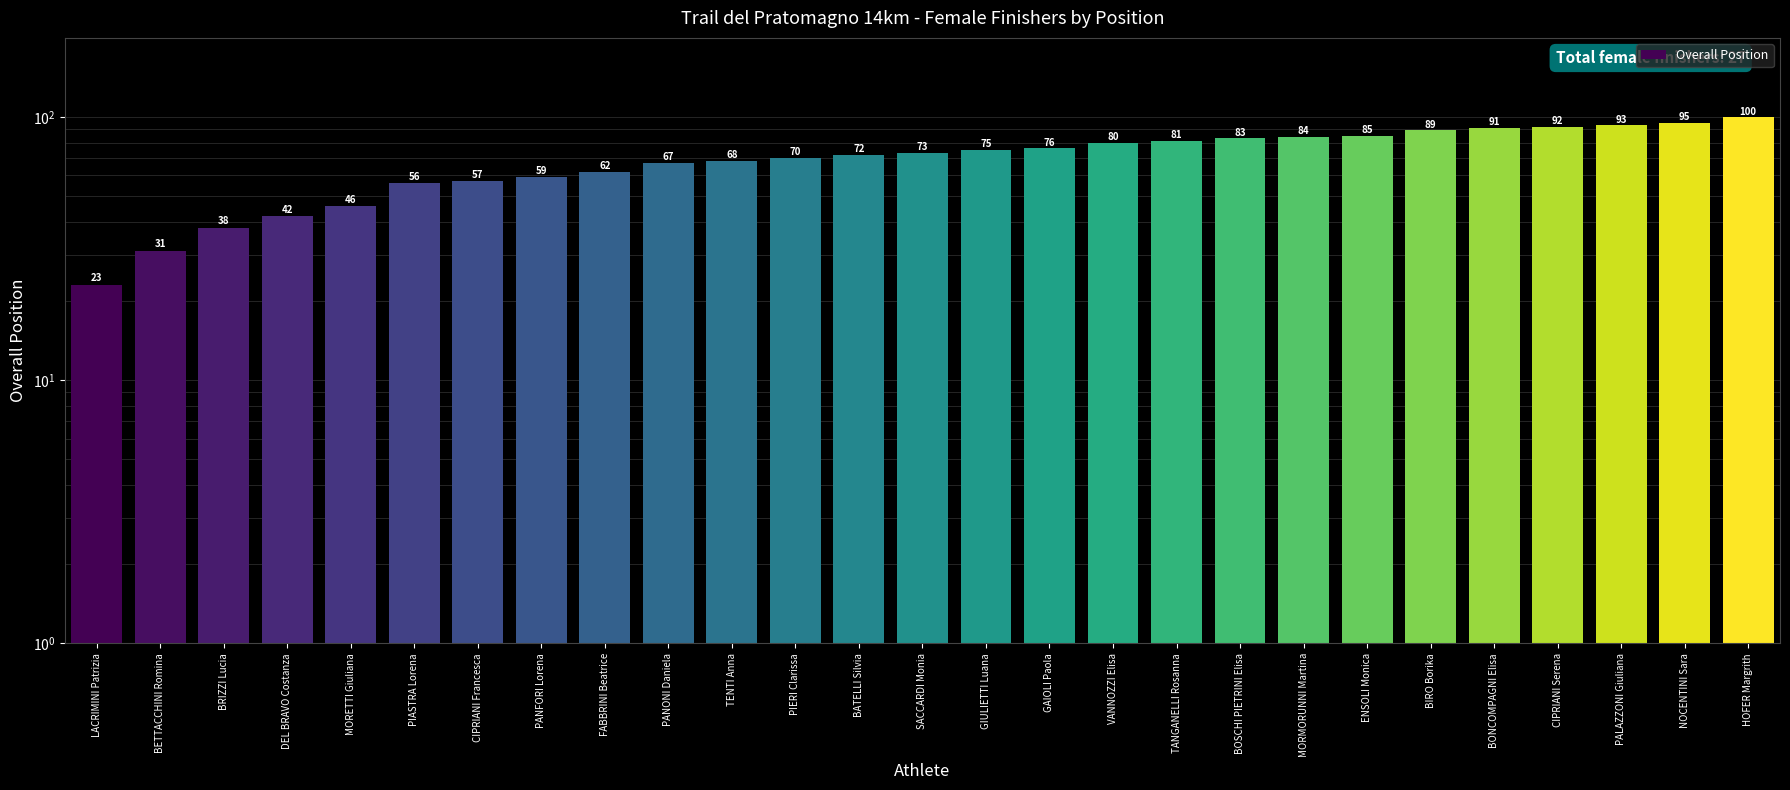

List the labels in order of value, smallest first.

LACRIMINI Patrizia, BETTACCHINI Romina, BRIZZI Lucia, DEL BRAVO Costanza, MORETTI Giuliana, PIASTRA Lorena, CIPRIANI Francesca, PANFORI Lorena, FABBRINI Beatrice, PANONI Daniela, TENTI Anna, PIERI Clarissa, BATELLI Silvia, SACCARDI Monia, GIULIETTI Luana, GAIOLI Paola, VANNOZZI Elisa, TANGANELLI Rosanna, BOSCHI PIETRINI Elisa, MORMORUNNI Martina, ENSOLI Monica, BIRO Borika, BONCOMPAGNI Elisa, CIPRIANI Serena, PALAZZONI Giuliana, NOCENTINI Sara, HOFER Margrith